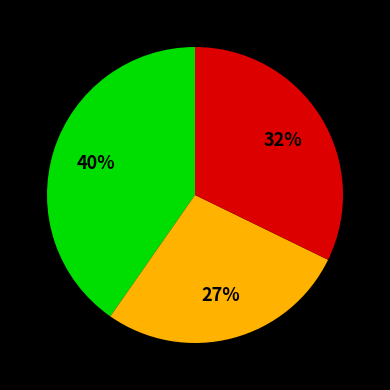

How many slices are in this pie chart?

3